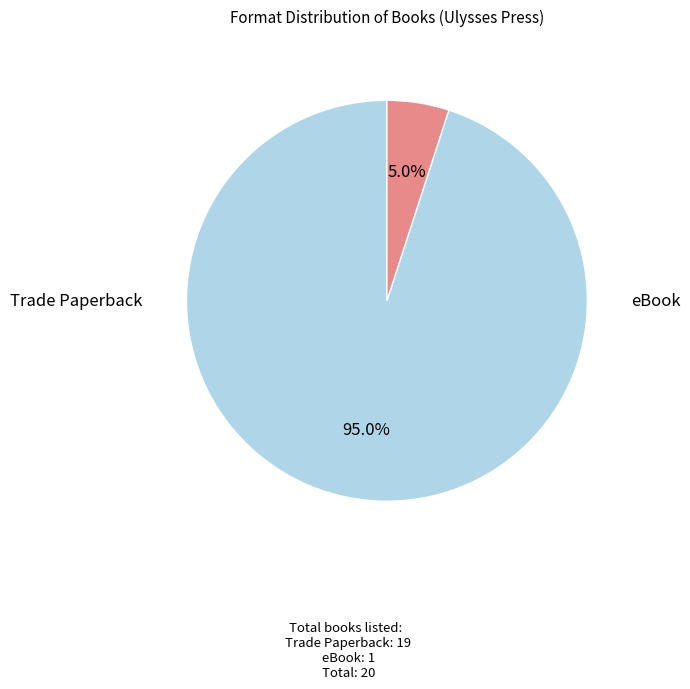

Is there any slice that represents more than half of the pie?

Yes